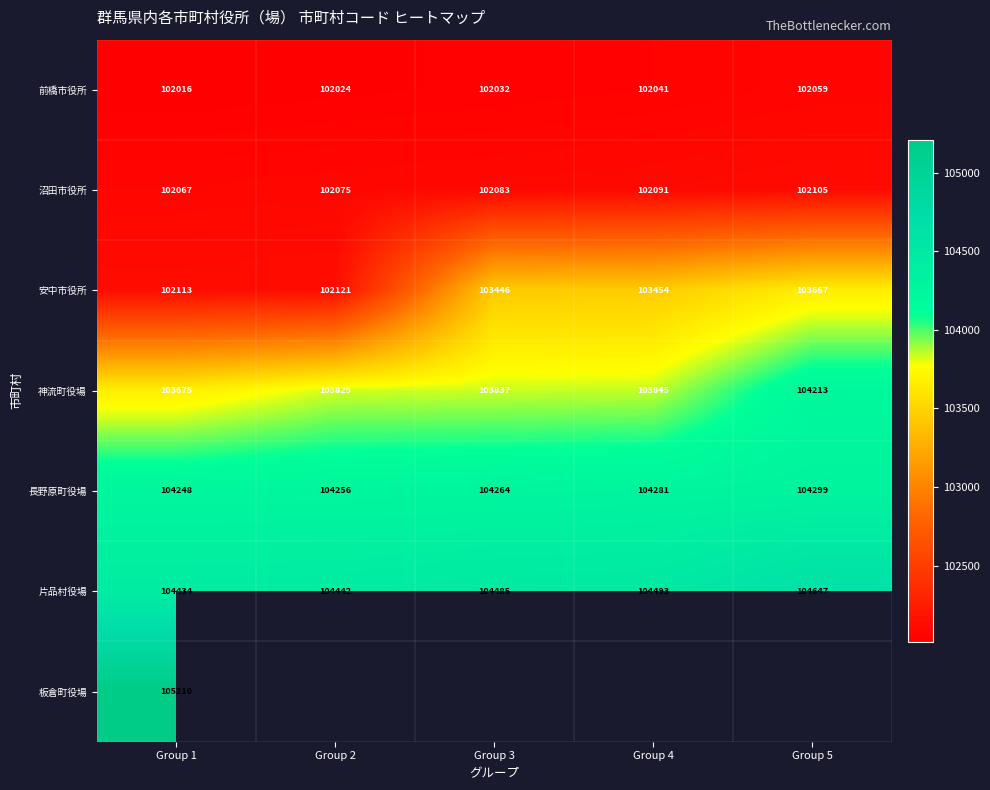

What is the sum of the 沼田市役所 values at Group 5 and Group 4?

204196